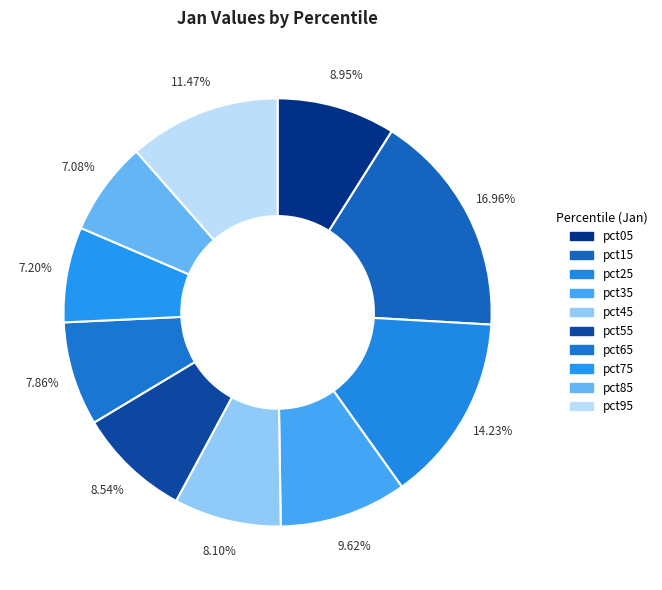

Count the number of slices in the pie.

10